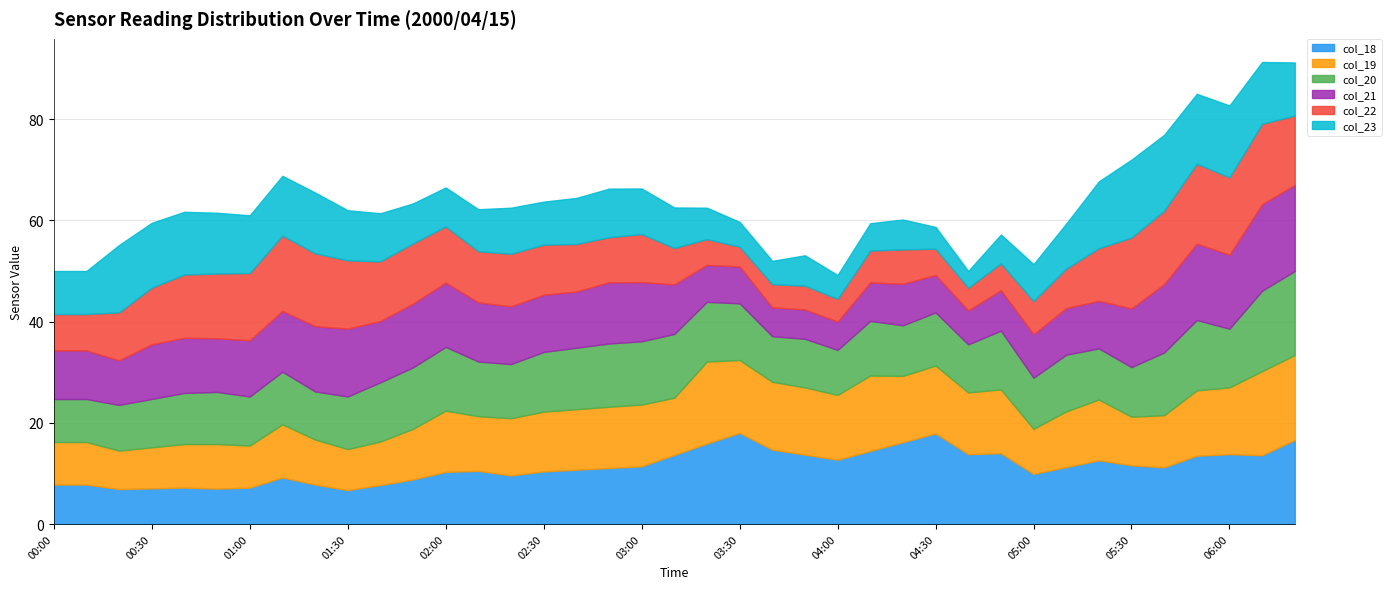

What is the lowest value of the col_18 series?

6.7